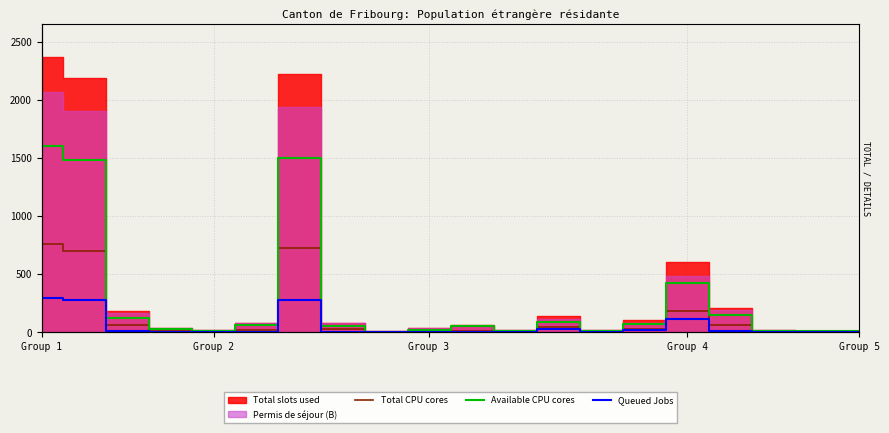

How many interior local valleys does the Queued Jobs series have?

5